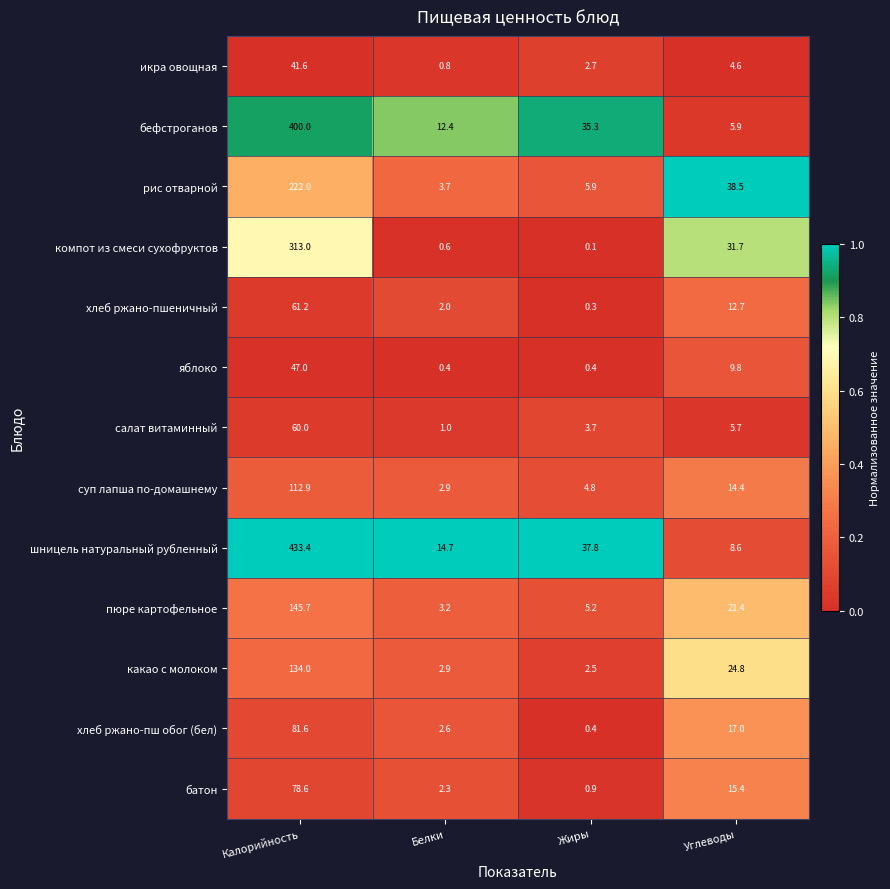

What is the minimum value for какао с молоком?

2.5